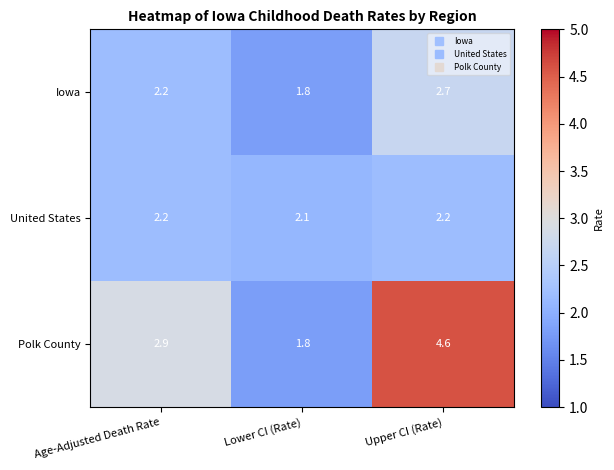

True or false: United States has a value of 0.9 at Lower CI (Rate).

False